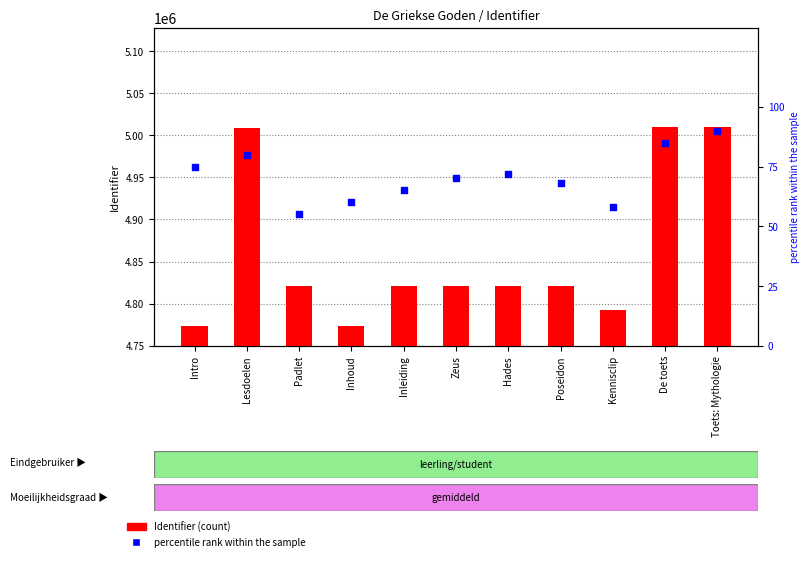

Which series has the largest total across all categories?

Identifier (count)